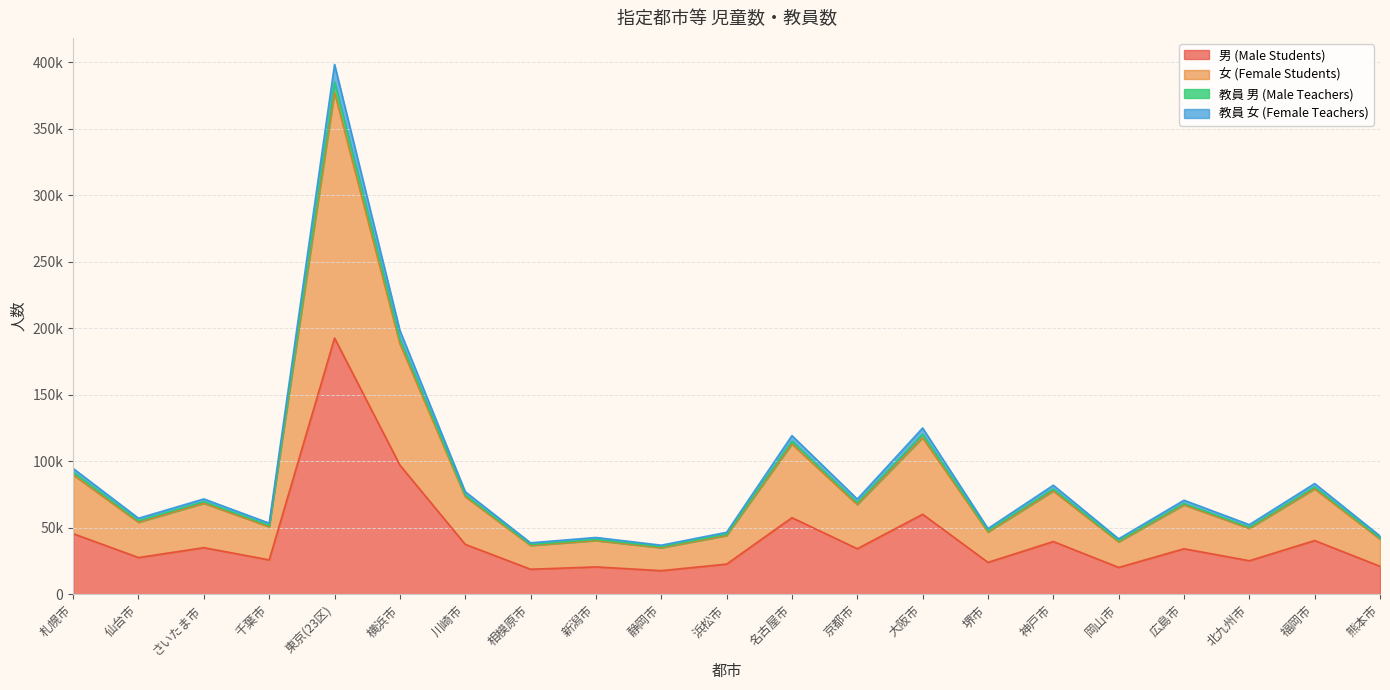

What are all the series names shown in the legend?

男 (Male Students), 女 (Female Students), 教員 男 (Male Teachers), 教員 女 (Female Teachers)